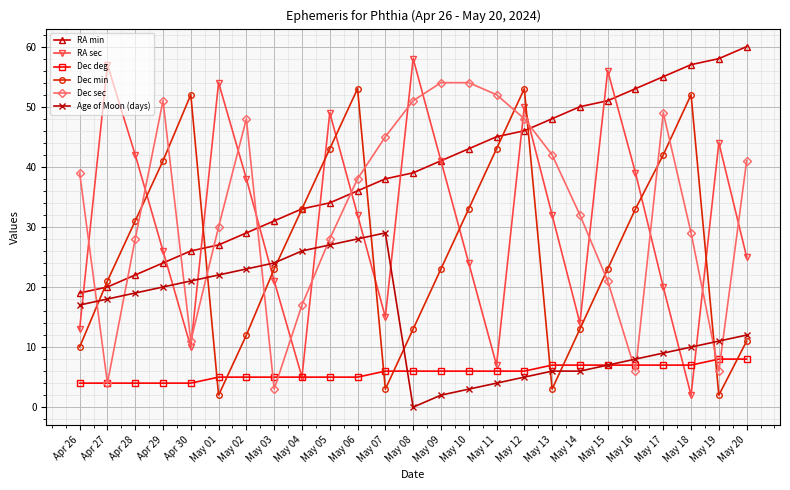

Is this an area chart (filled region under the line)?

No